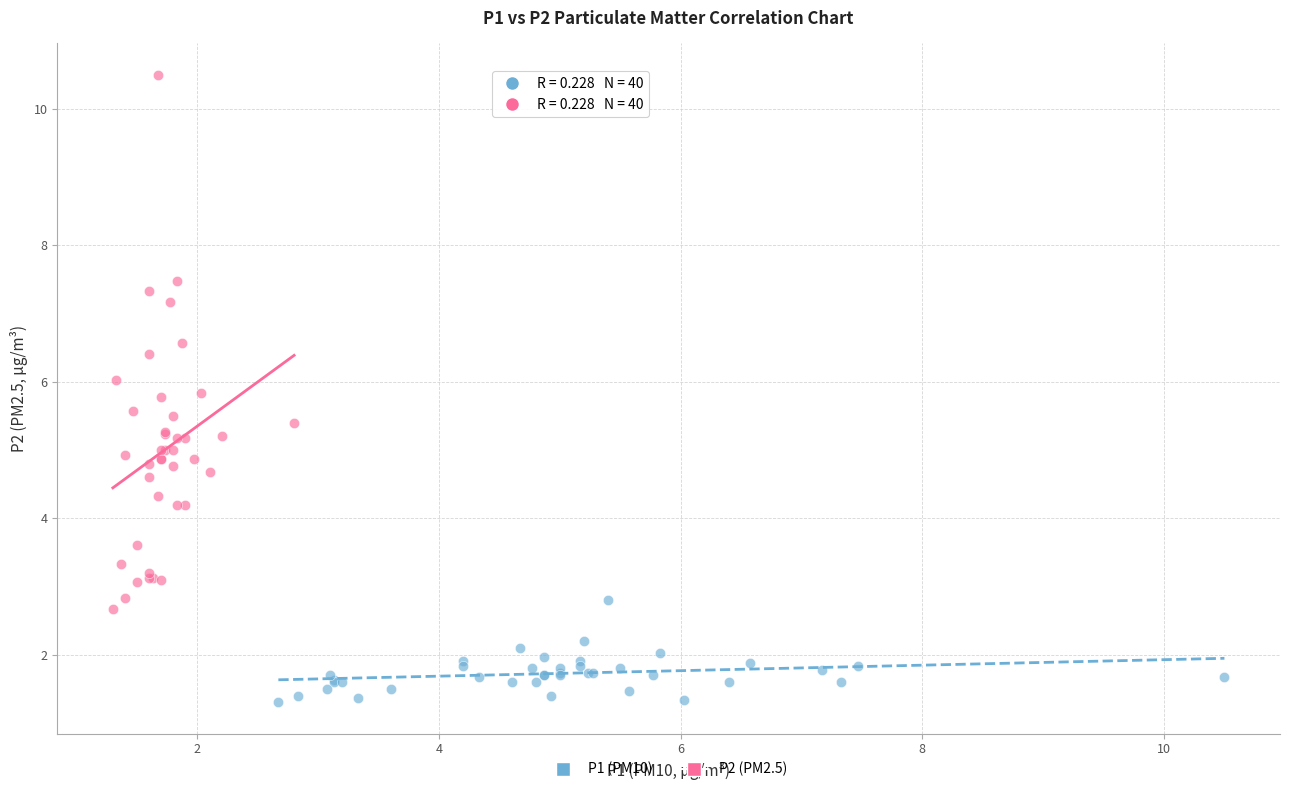

What are all the series names shown in the legend?

P1 (PM10), P2 (PM2.5)